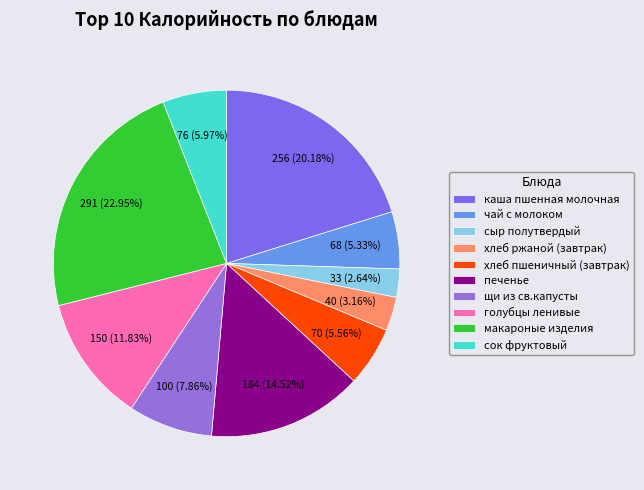

What portion of the pie excludes голубцы ленивые?

88.2%